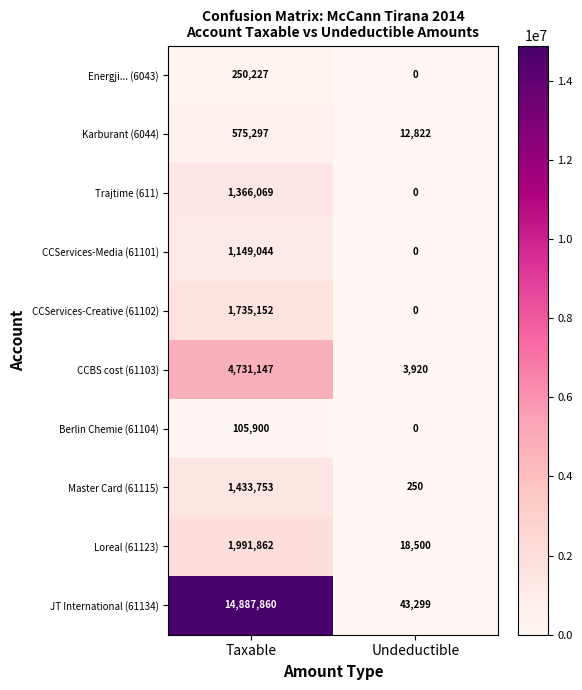

Where is Karburant (6044) nearest to the value 294059?

Undeductible